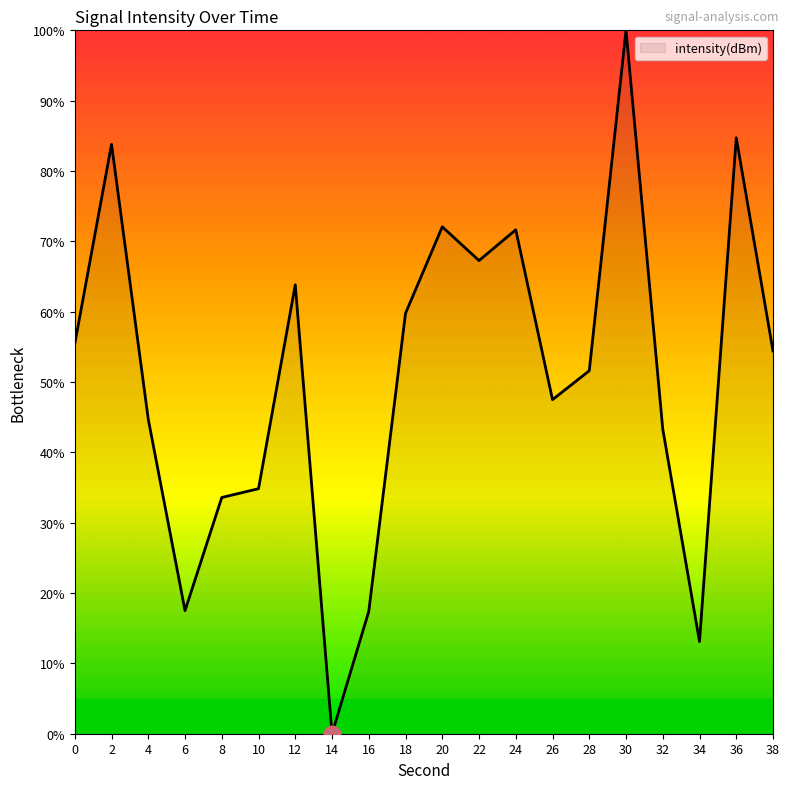

Between 16 and 4, which is larger?

4